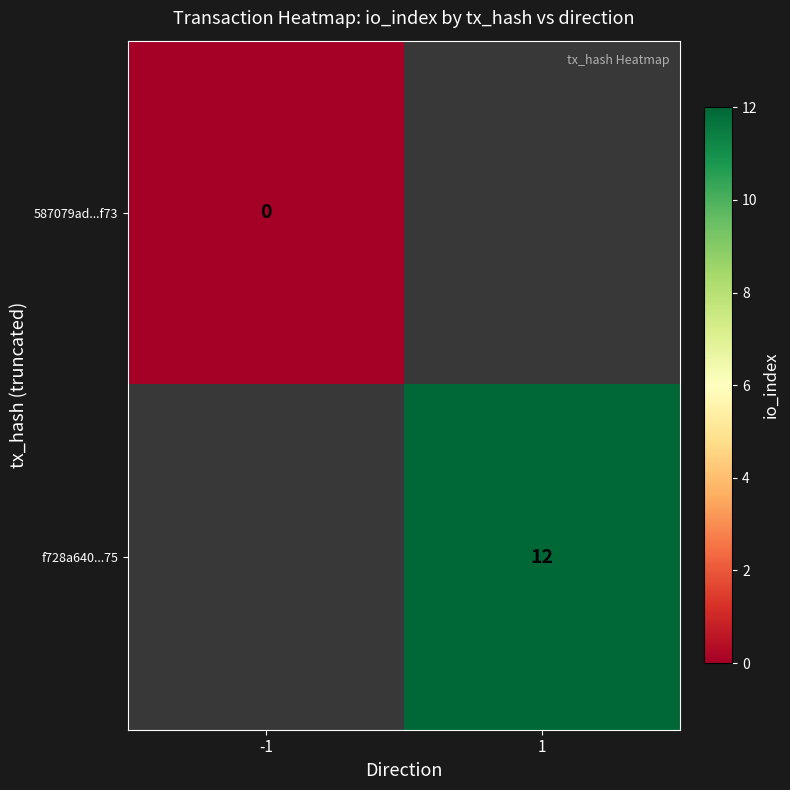

What is the maximum value shown in the chart?

12.0